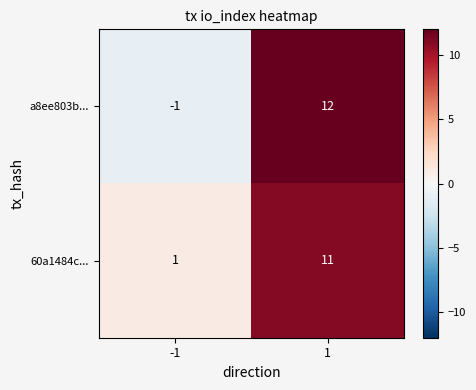

How many series are shown in this chart?

2